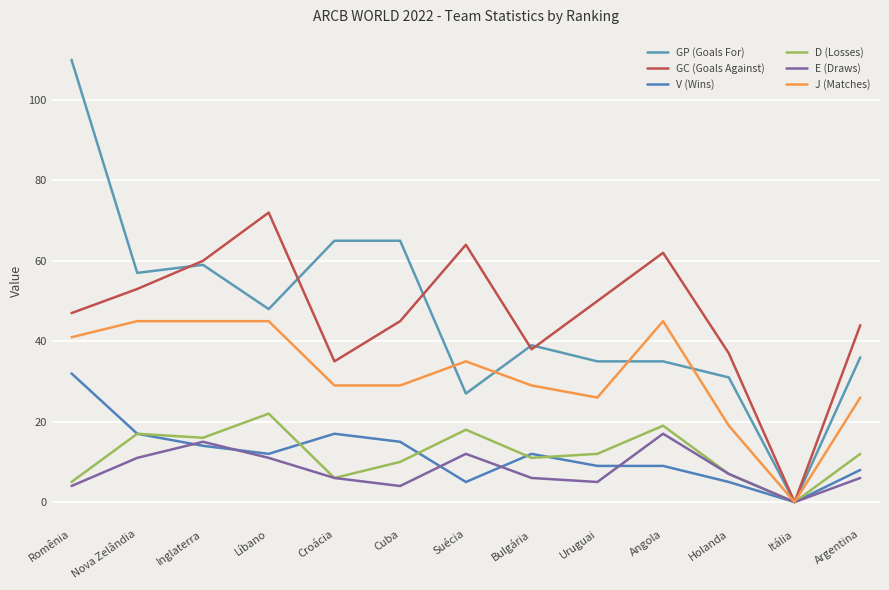

Does the chart have visible grid lines?

Yes